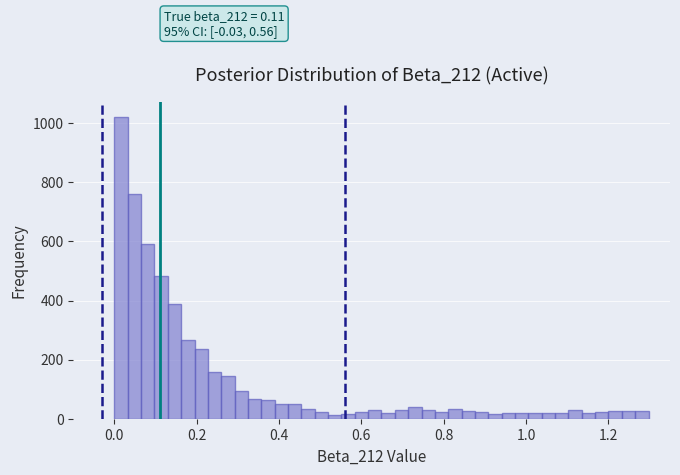

Around what value on the x-axis is the tallest bar? Give the approximate position of its centre, as read against the axis.

0.02